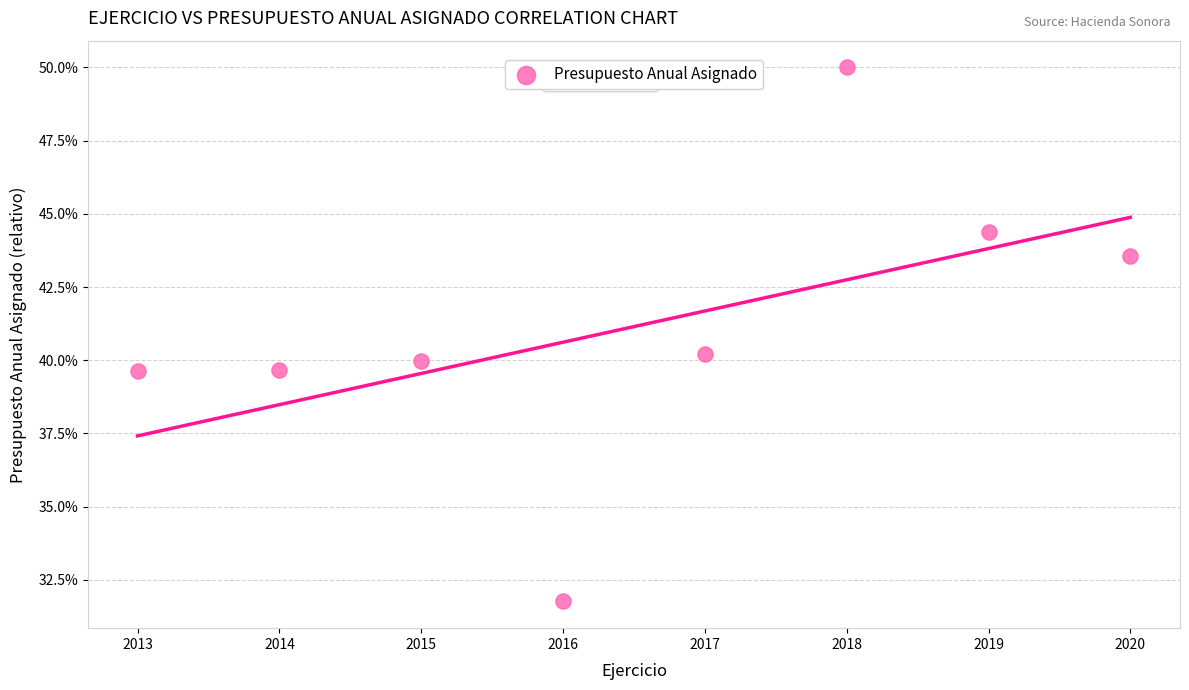

What is the range of X values (max minus min)?

7.0